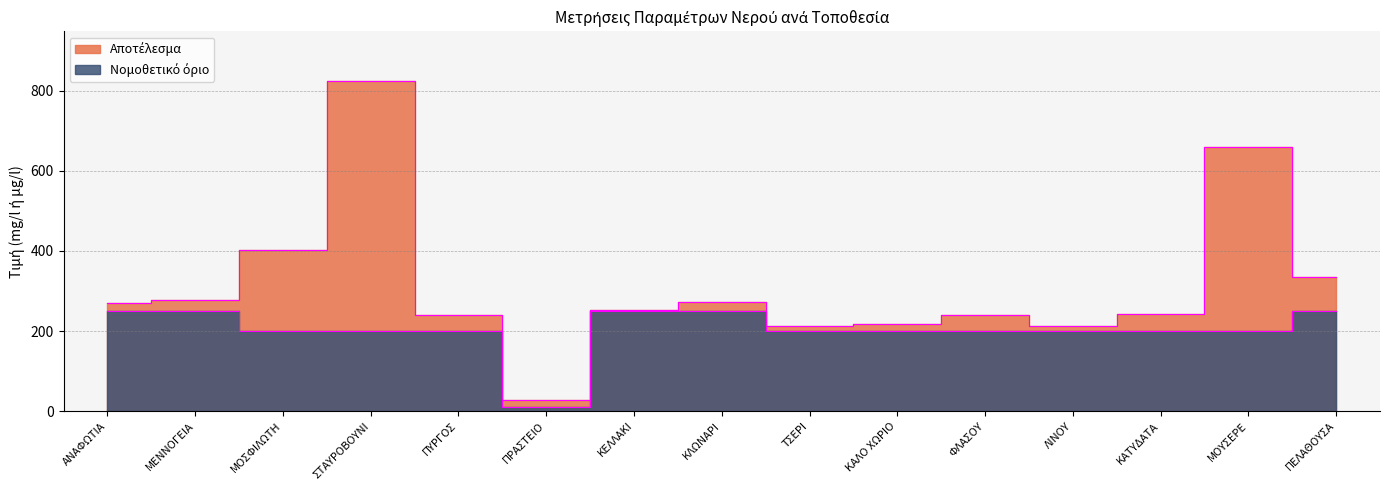

True or false: Νομοθετικό όριο has a value of 200 at ΣΤΑΥΡΟΒΟΥΝΙ.

True